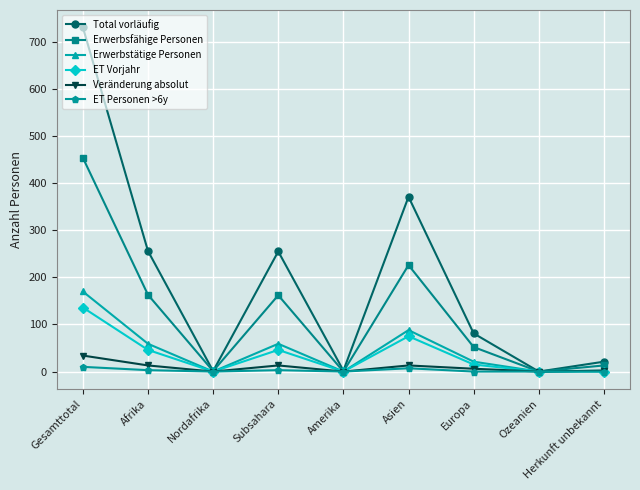

How many distinct data groups are displayed?

6